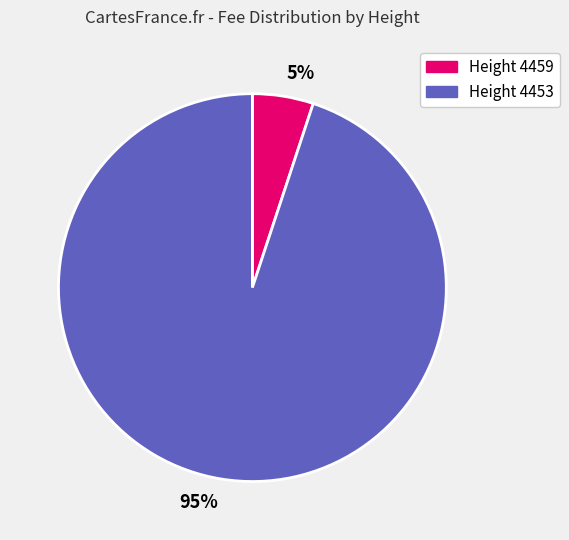

Between Height 4459 and Height 4453, which is larger?

Height 4453